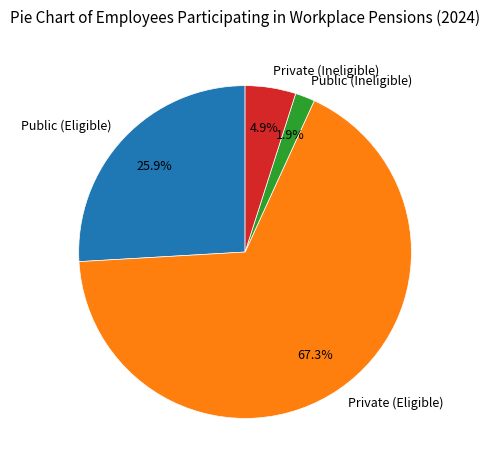

To the nearest percent, what portion does Public (Eligible) represent?

26%